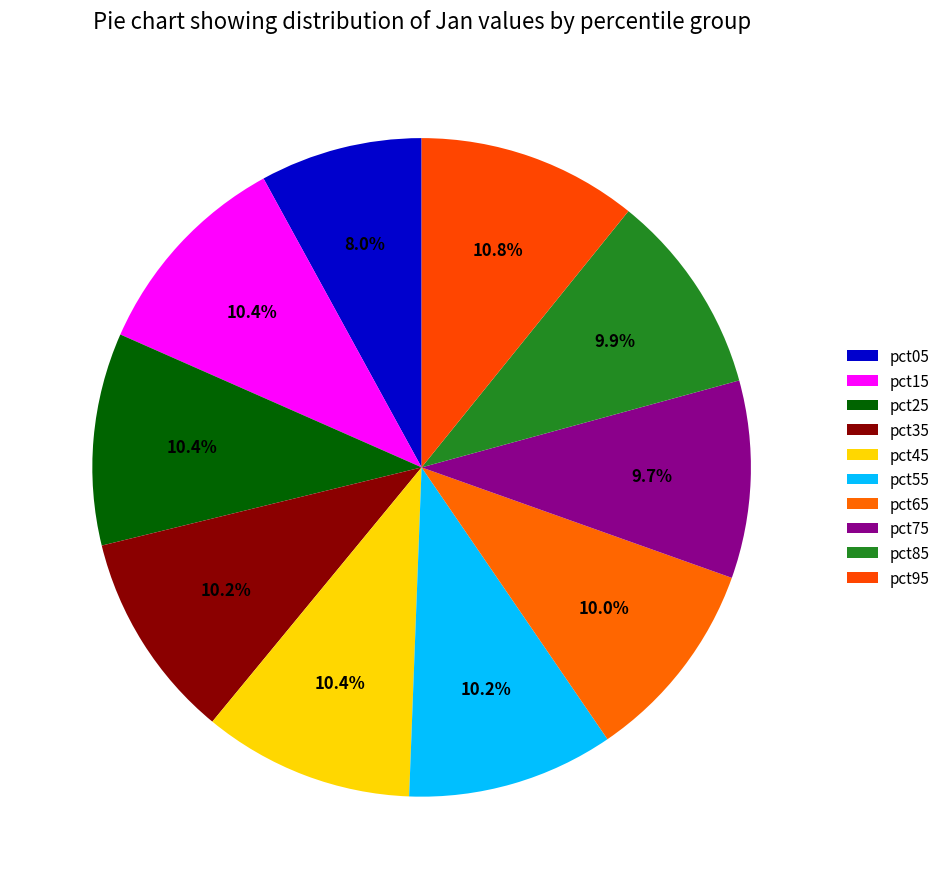

How many segments does this pie chart have?

10